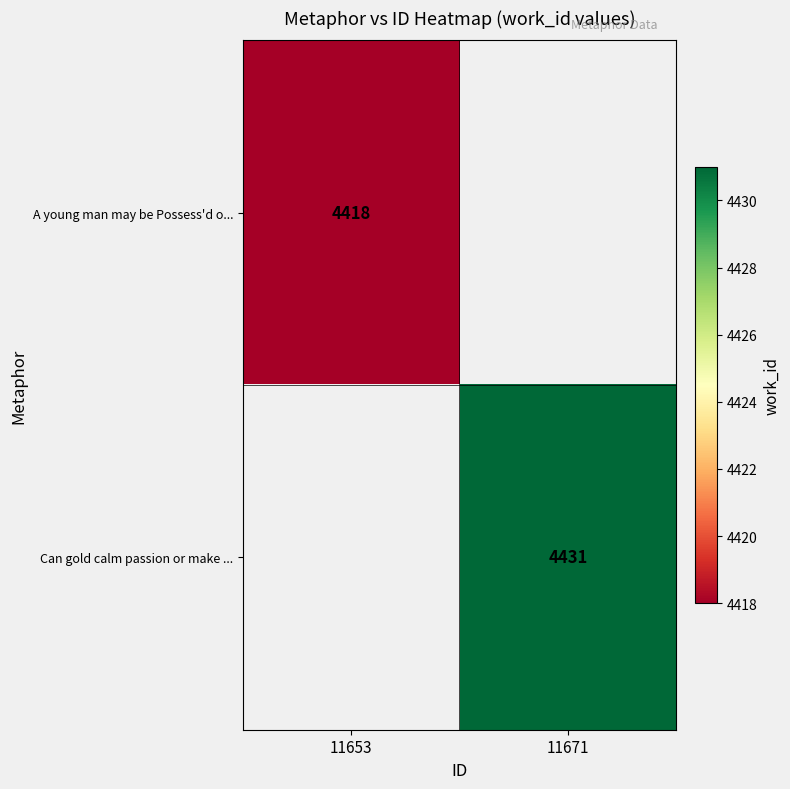

The Can gold calm passion or make ... series shows 6334 at 11671. True or false?

False